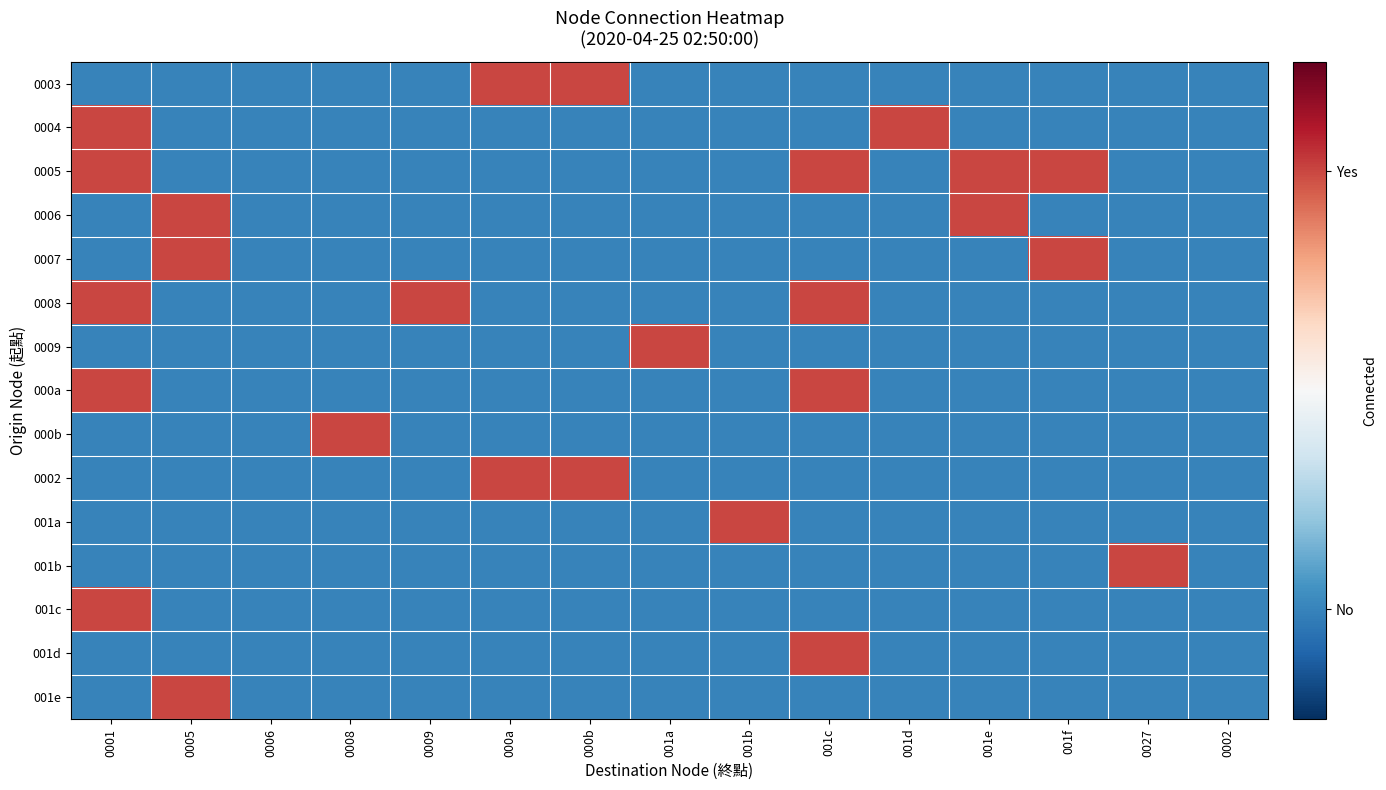

Which has a higher value, 001e or 000b?

000b